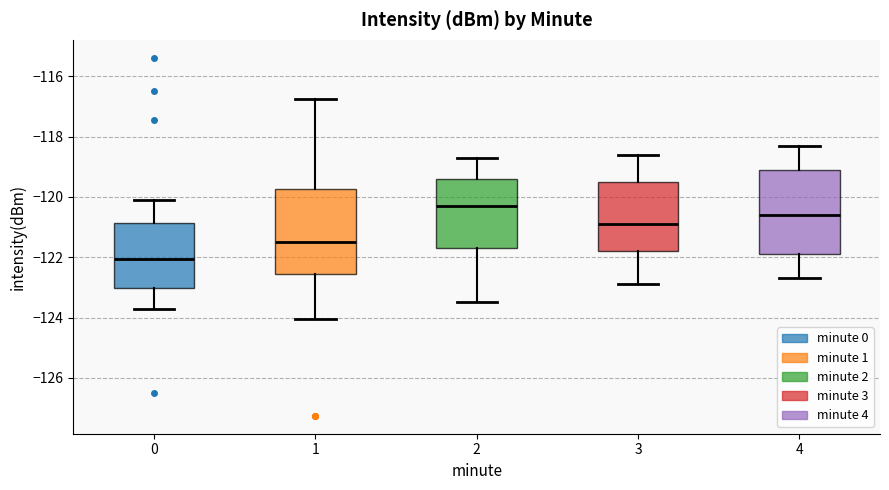

Which box's median line is the lowest?

0